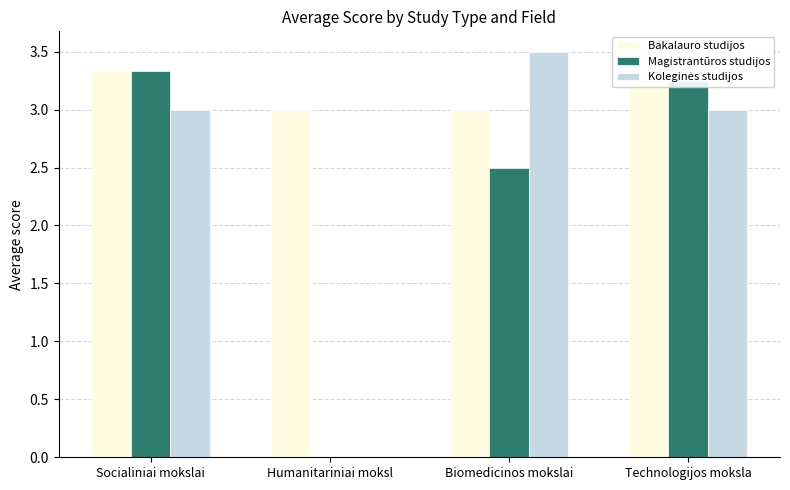

How many data points in Magistrantūros studijos are less than 3?

2